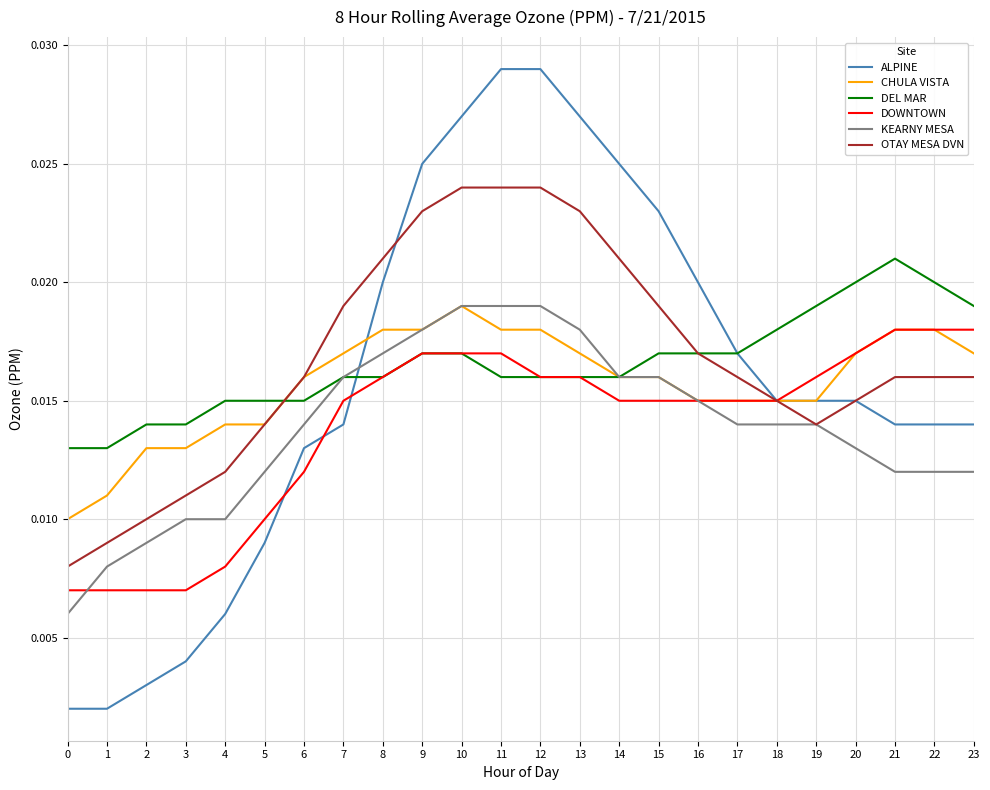

Is this an area chart (filled region under the line)?

No